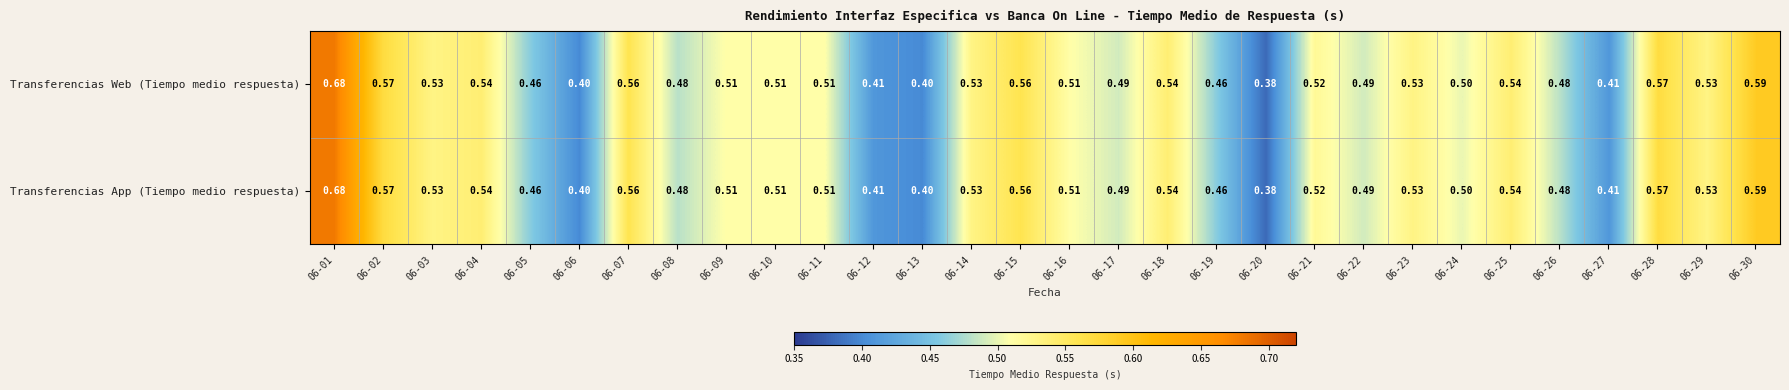

Is the value of Transferencias App (Tiempo medio respuesta) at 06-26 greater than the value of Transferencias Web (Tiempo medio respuesta) at 06-07?

No